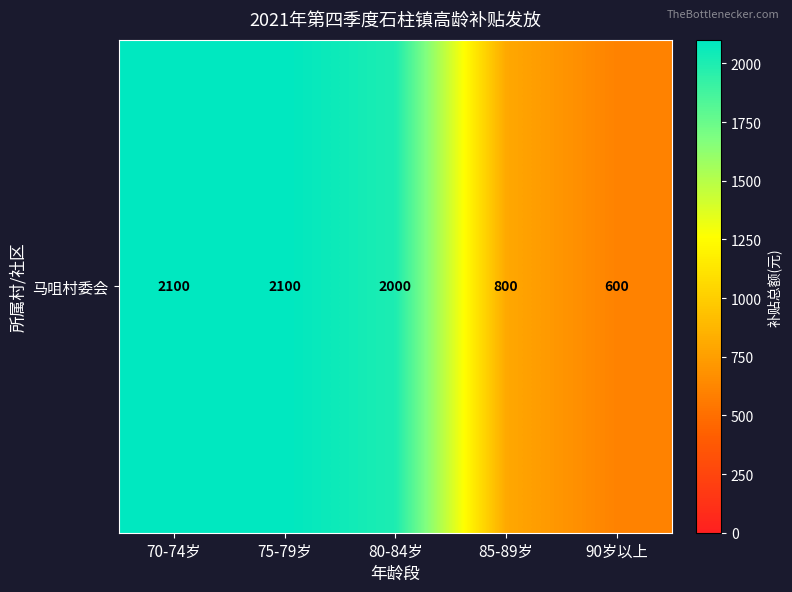

Where is the data nearest to the value 1350?

85-89岁